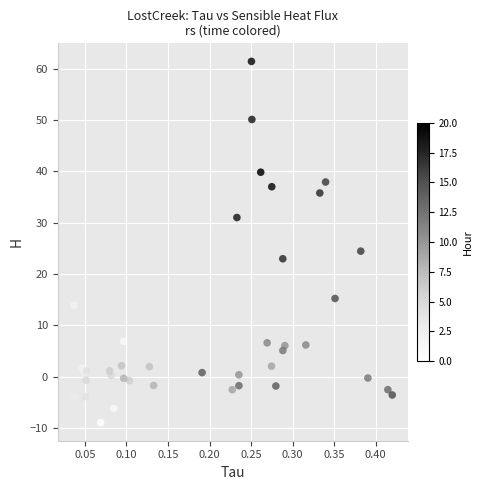

What Y value in the scatter plot is closest to 26?

24.5